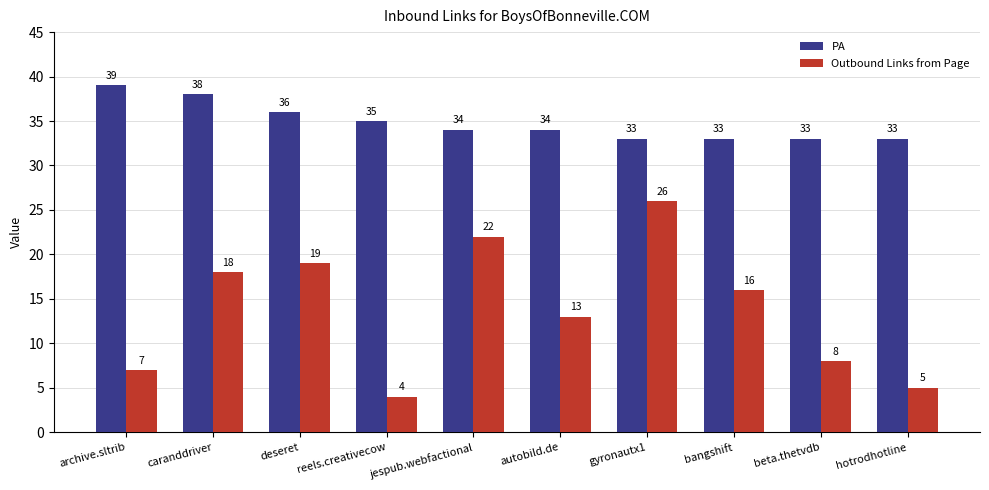

Is it true that Outbound Links from Page equals 4 at reels.creativecow?

True